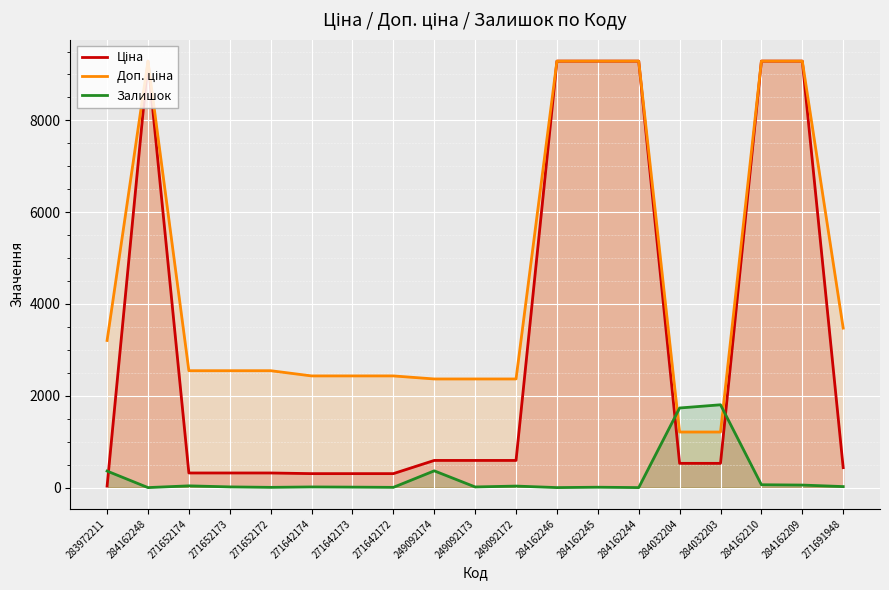

At which label does Залишок reach its minimum?

284162248